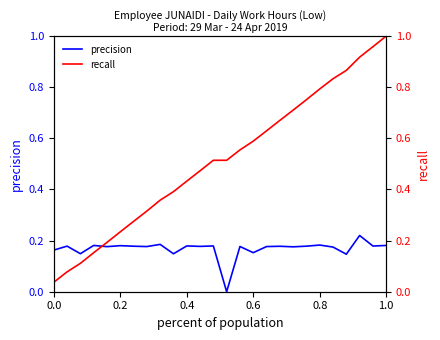

What are all the series names shown in the legend?

precision, recall